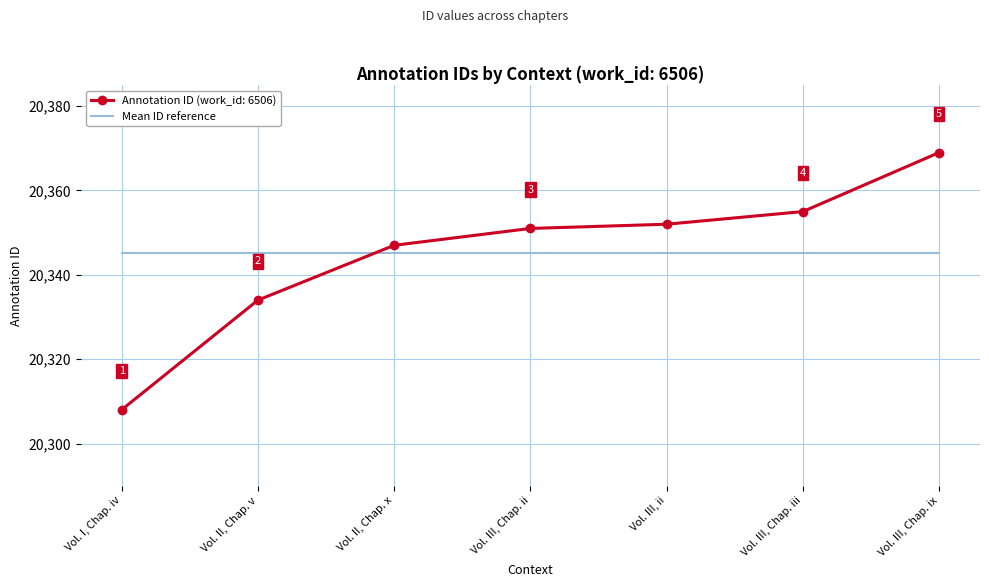

Where is Annotation ID (work_id: 6506) nearest to the value 20338?

Vol. II, Chap. v